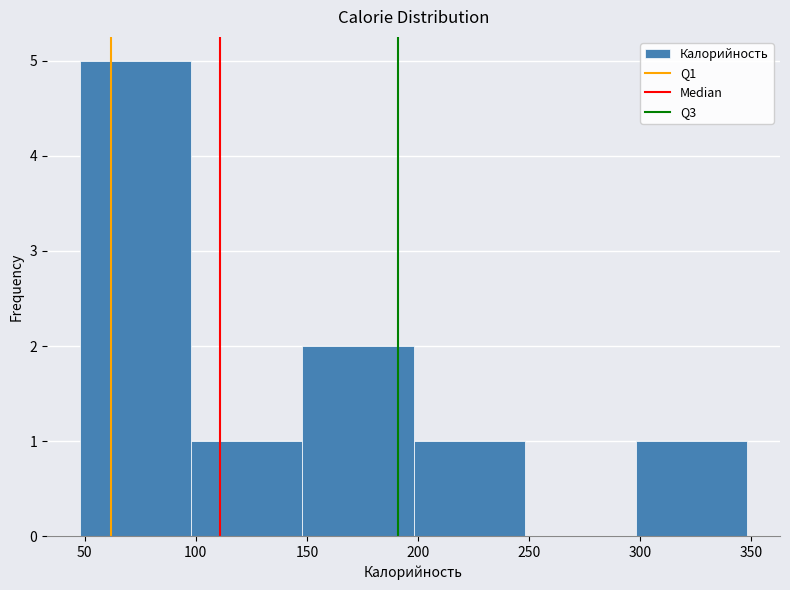

Reading left to right, list every bar in this chart as the range it spans on the x-axis followed by its height. Neither the bar edges nor the heights are printed on the chart, so give them approximately, as read against the axes.

48 to 98: 5
98 to 148: 1
148 to 198: 2
198 to 248: 1
248 to 298: 0
298 to 348: 1